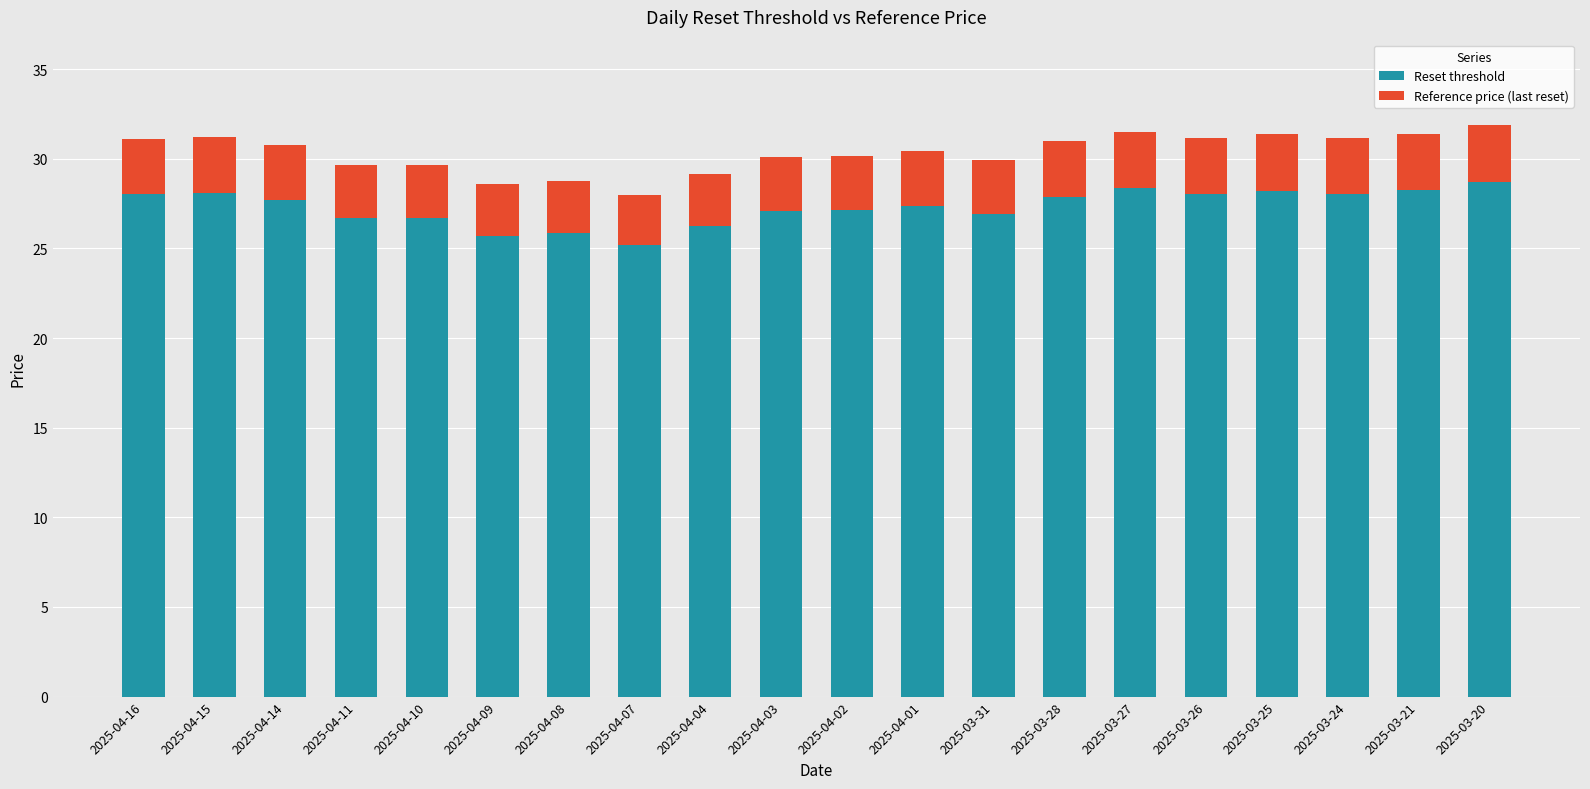

What is the highest value of the Reset threshold series?

28.7